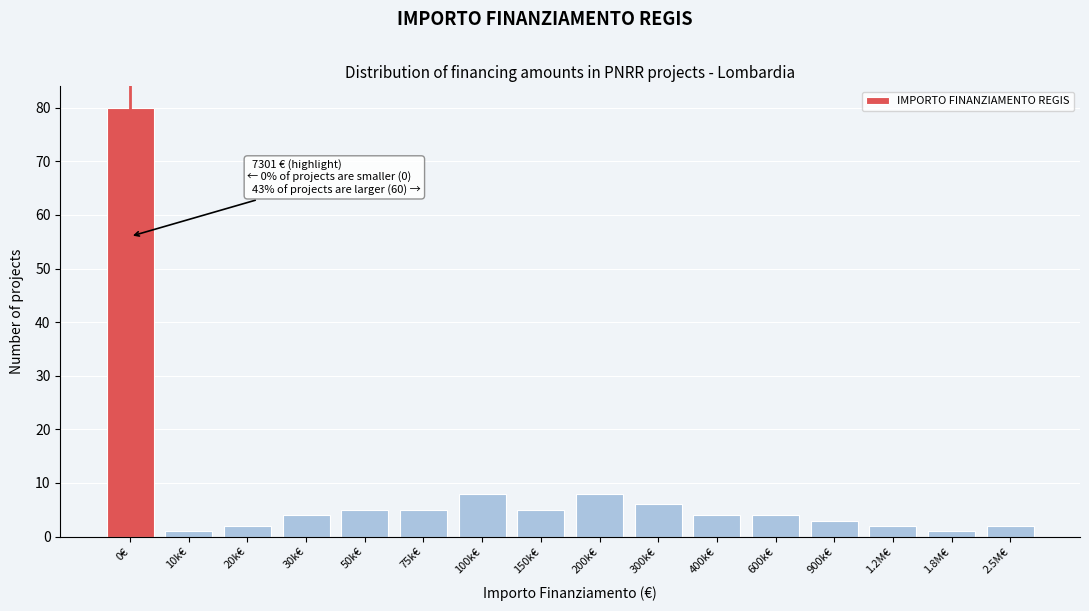

Reading left to right, transcribe all the data shown in this chart.

0€=80	10k€=1	20k€=2	30k€=4	50k€=5	75k€=5	100k€=8	150k€=5	200k€=8	300k€=6	400k€=4	600k€=4	900k€=3	1.2M€=2	1.8M€=1	2.5M€=2